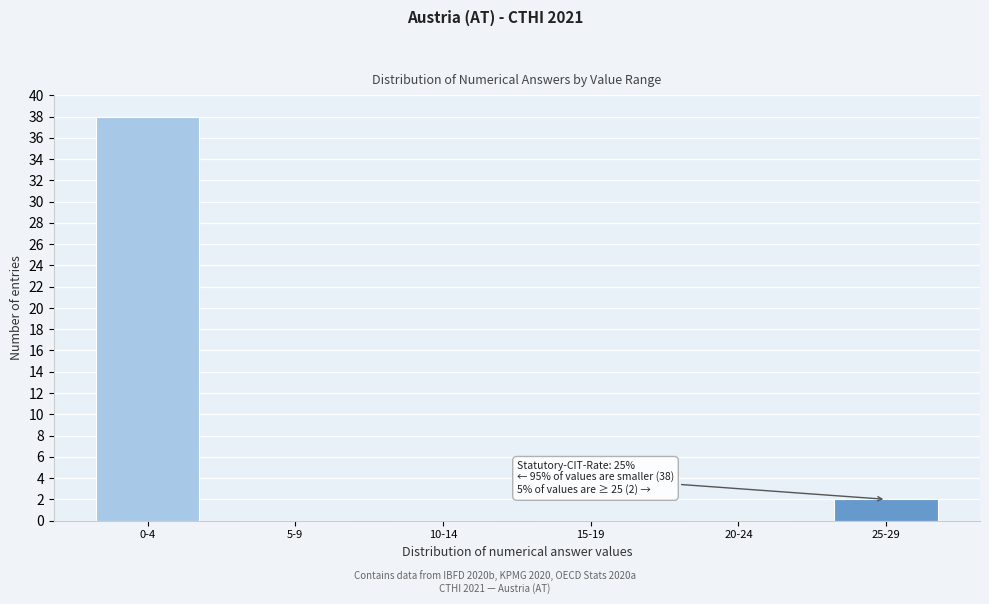

Reading right to left, list all the values displayed in this chart.

25-29=2	20-24=0	15-19=0	10-14=0	5-9=0	0-4=38